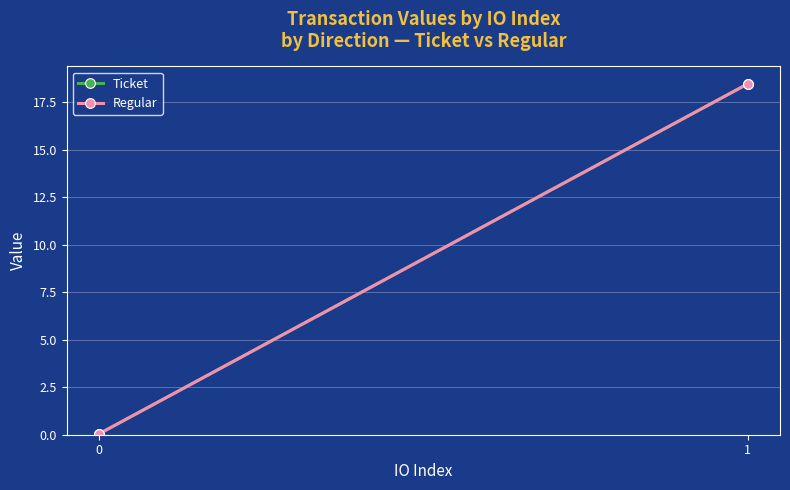

Is the value of Ticket at 0 greater than the value of Regular at 1?

No